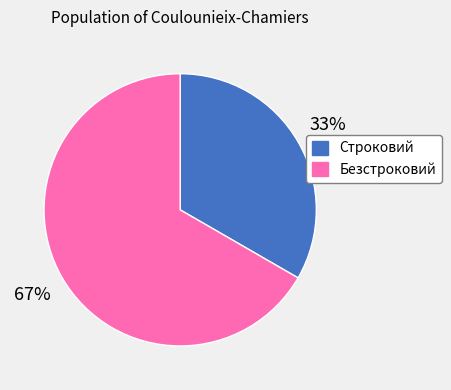

Does Безстроковий account for over 50% of the chart?

Yes